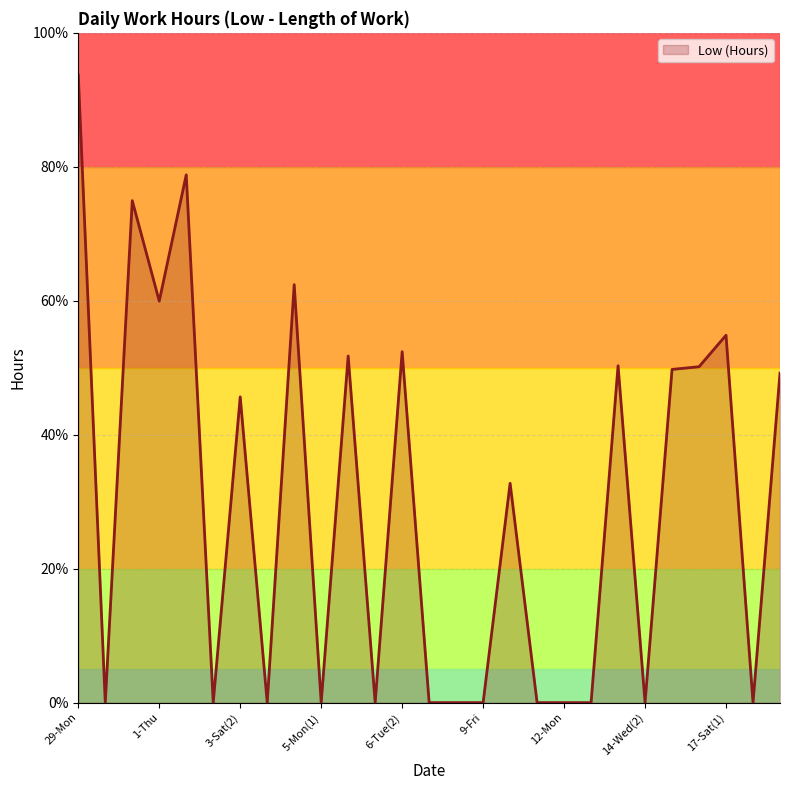

What is the difference between the maximum and minimum values?

93.7